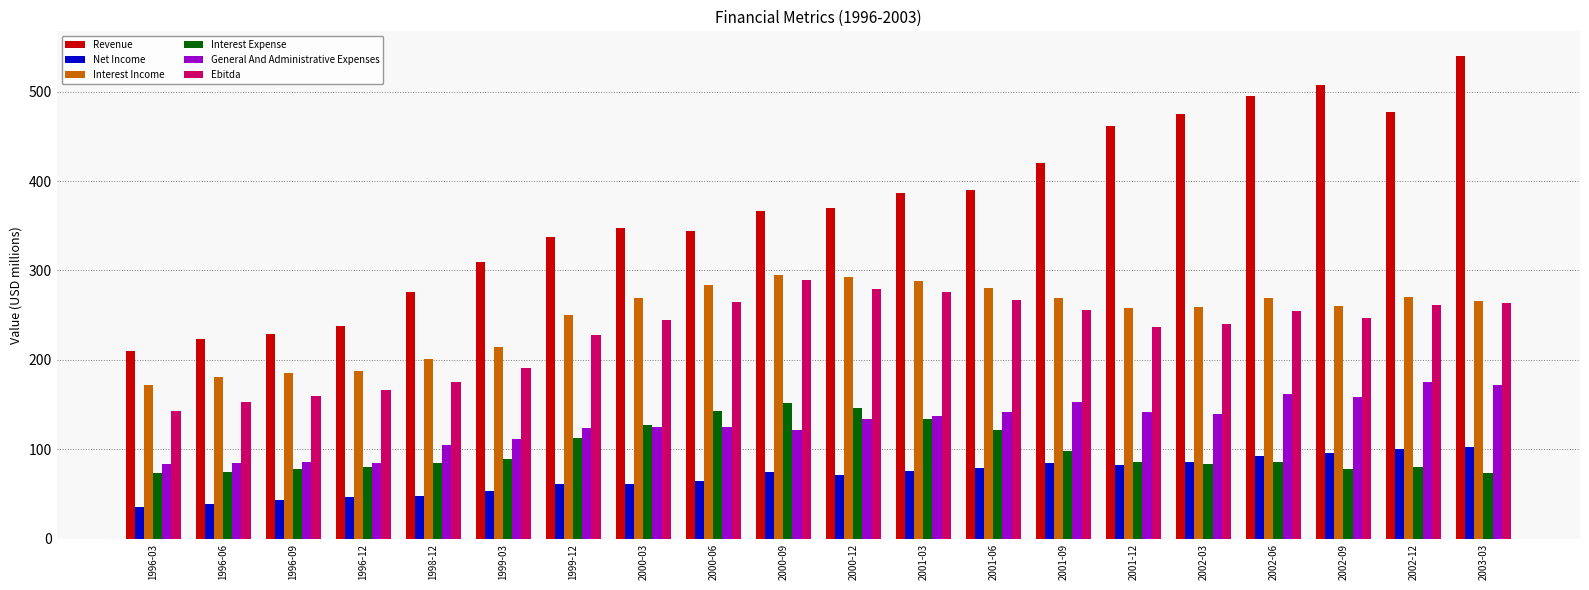

What is the average value of the Net Income series?

70.0